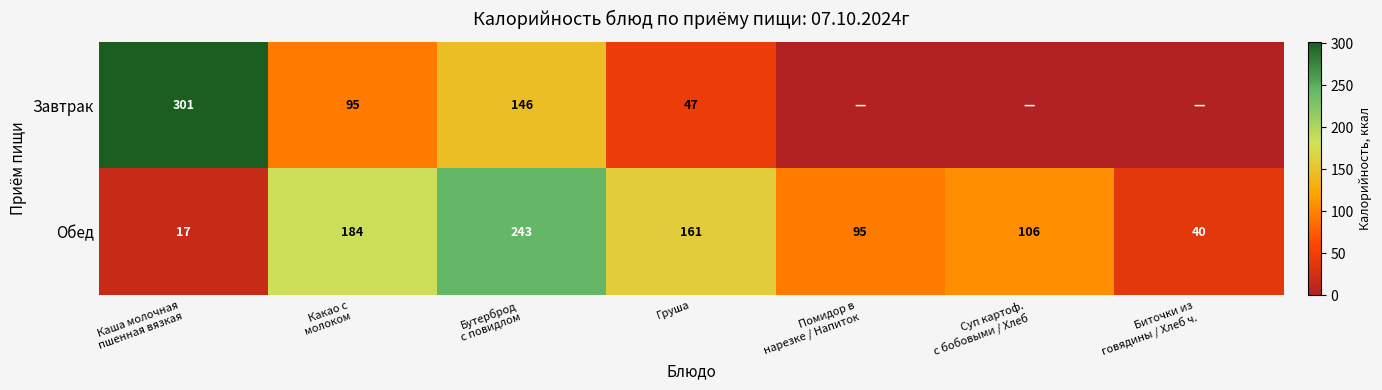

At which category is the sum across all series the highest?

Бутерброд
с повидлом